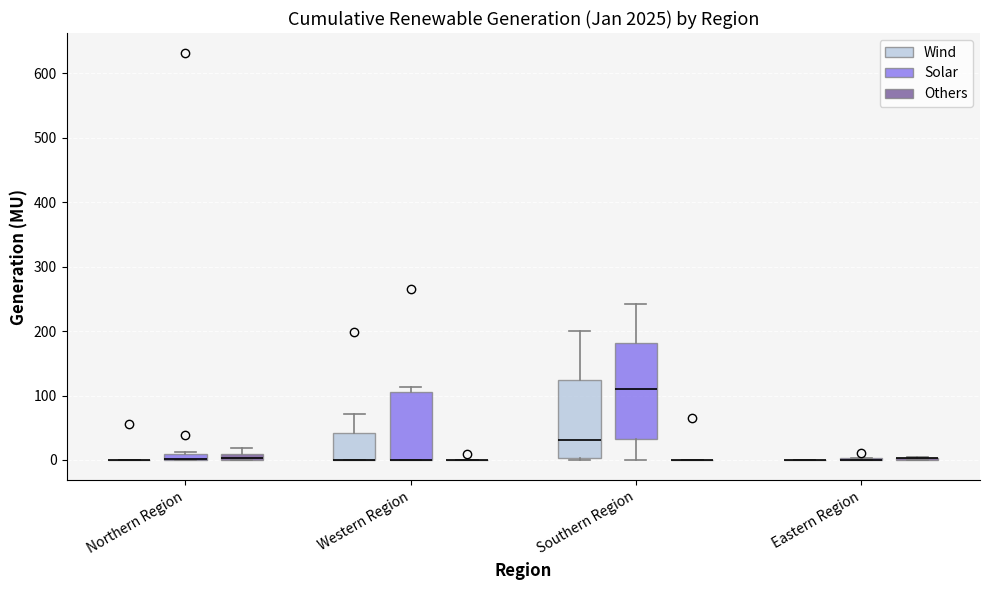

Which box is the tallest, from its lower edge to its upper edge?

Southern Region (Solar)